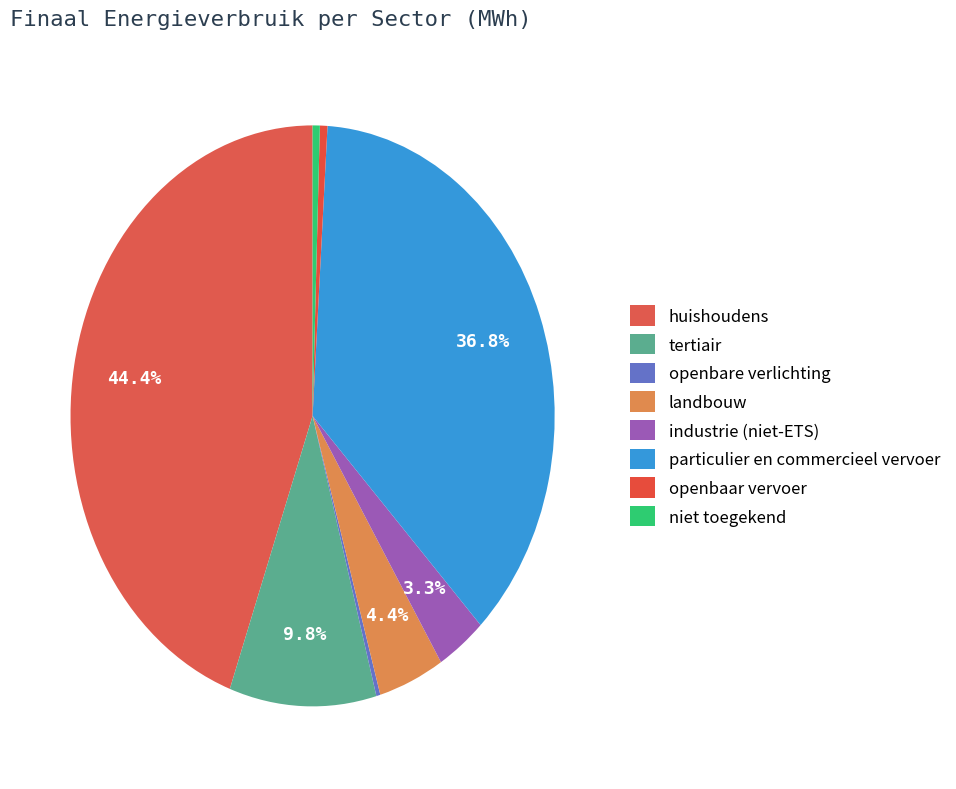

Is it true that tertiair is 1% of the pie?

False